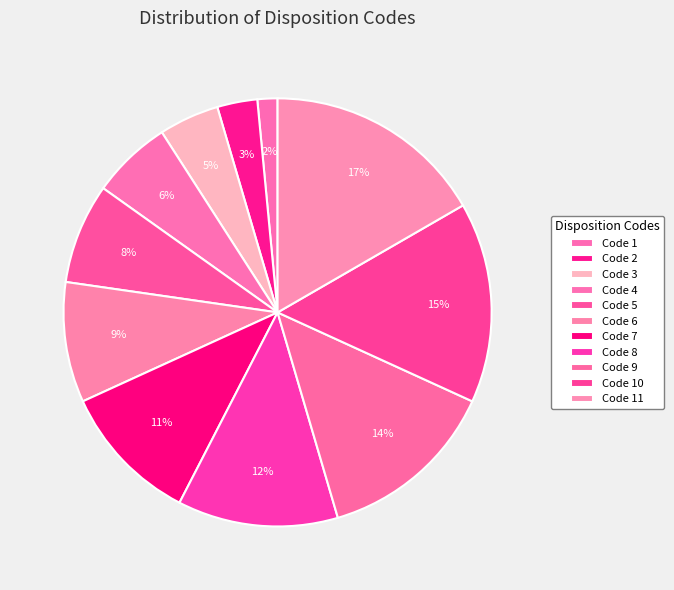

To the nearest percent, what is the combined percentage of Code 2 and Code 10?

18%